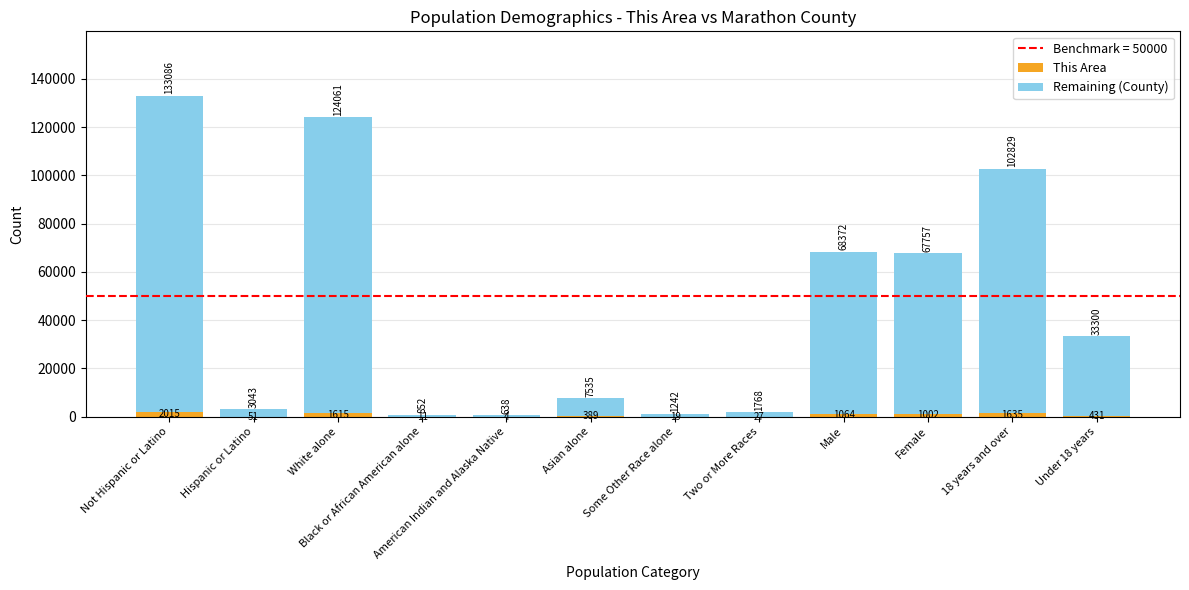

Which category has the highest value in the This Area series?

Not Hispanic or Latino